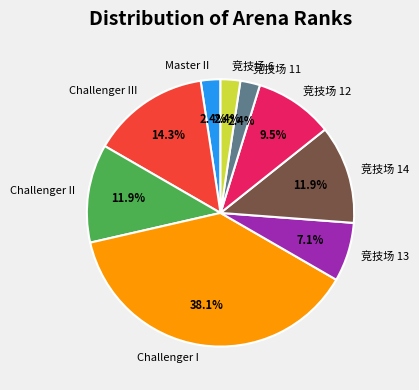

What percentage do Challenger II and Challenger III together represent?

26.2%